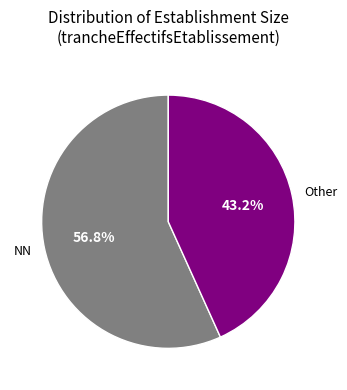

To the nearest percent, what is the combined percentage of Other and NN?

100%